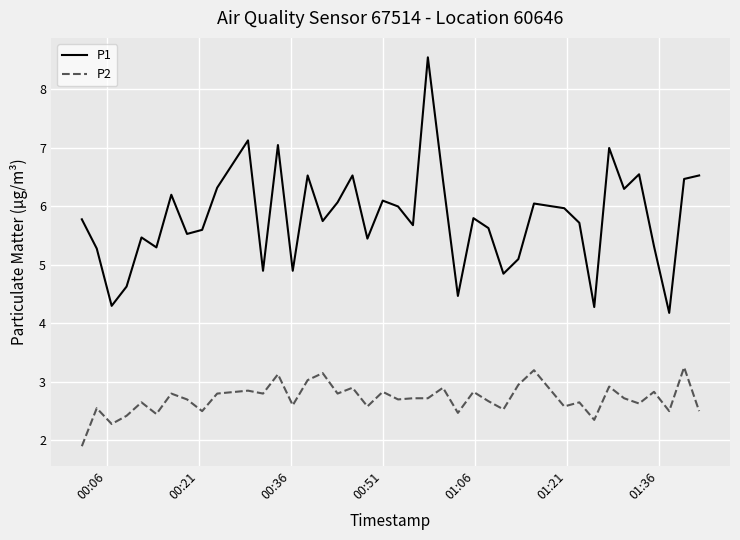

What is the lowest value of the P2 series?

1.9